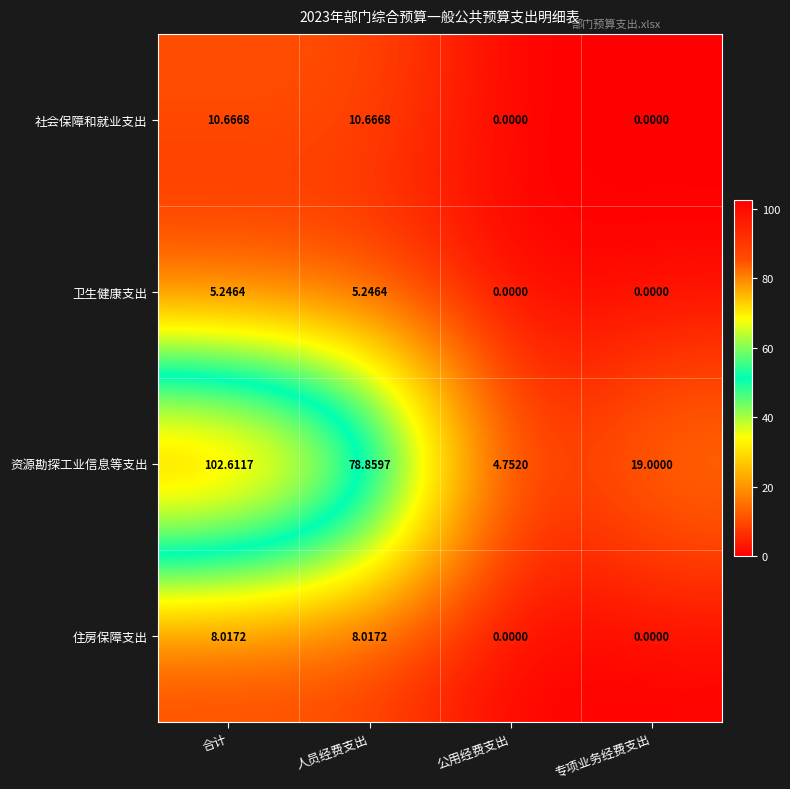

Which series has the widest spread of values?

资源勘探工业信息等支出